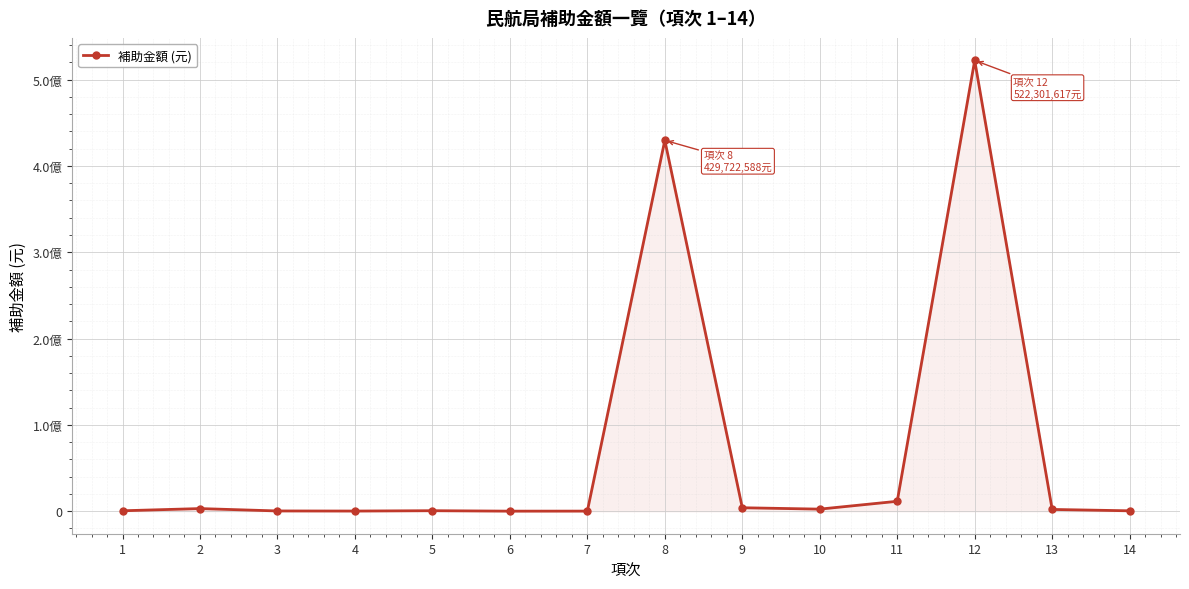

Is it true that the value at 13 is 2018593?

True